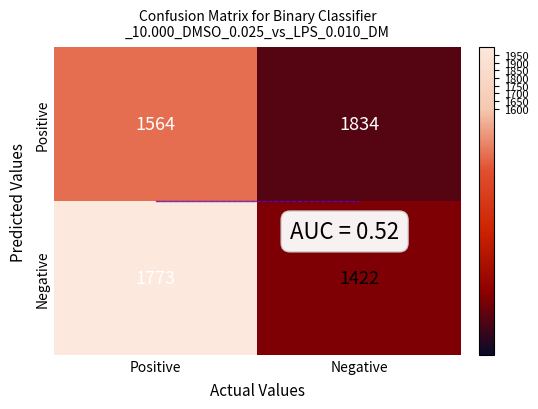

What is the difference between the highest and lowest values at Positive?

209